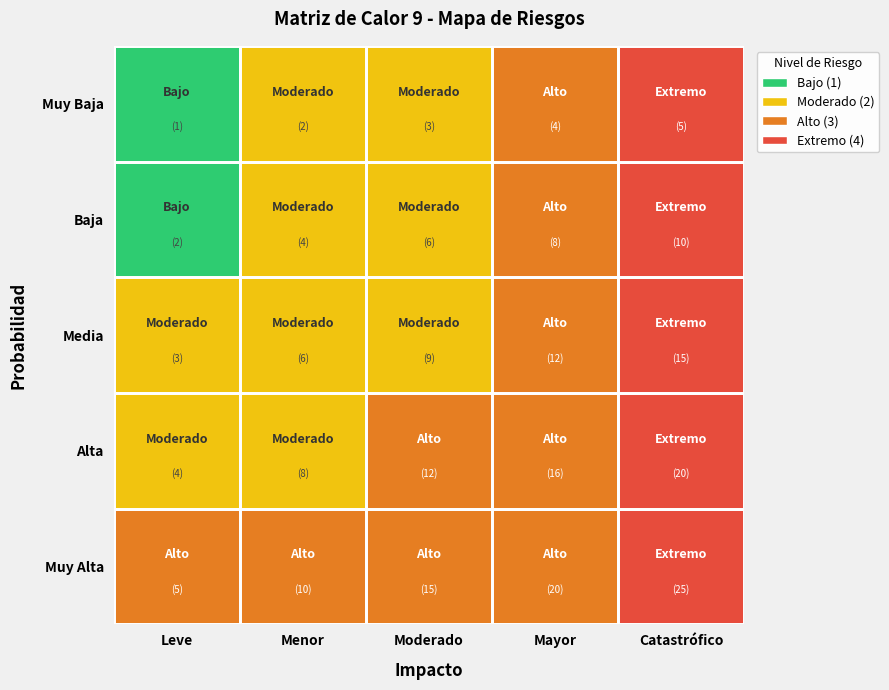

What is the sum of the Muy Baja values at Alta and Muy Baja?

6